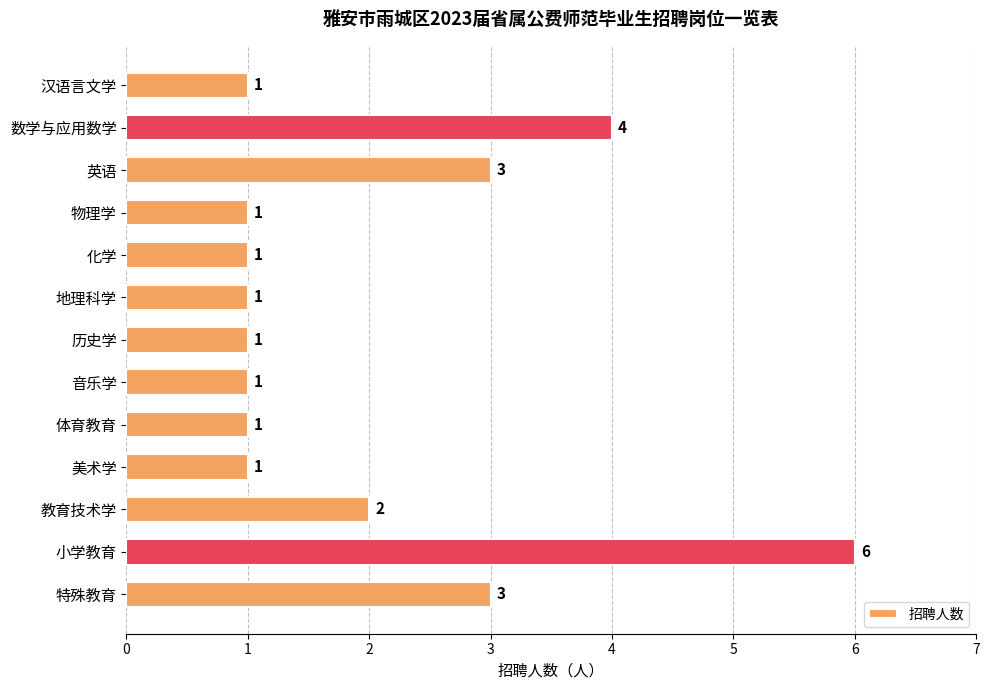

True or false: the data shows 1 at 英语.

False